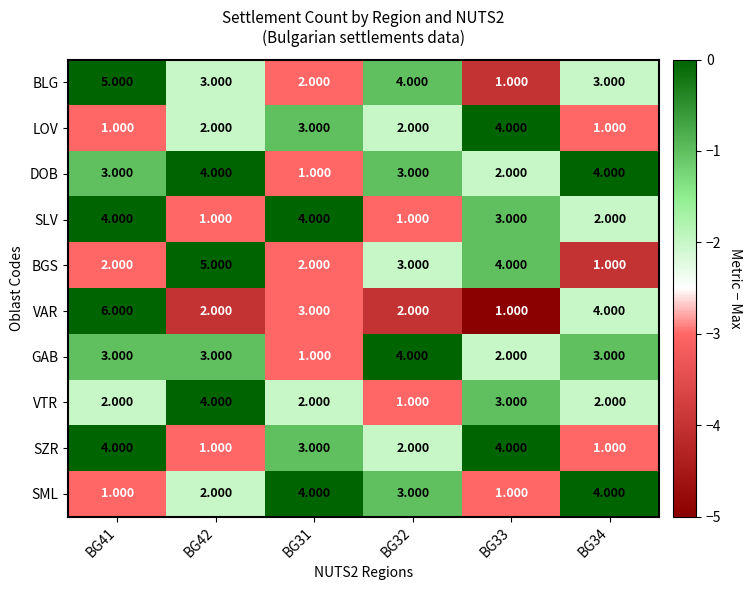

Which series changed the most between BG41 and BG33?

VAR